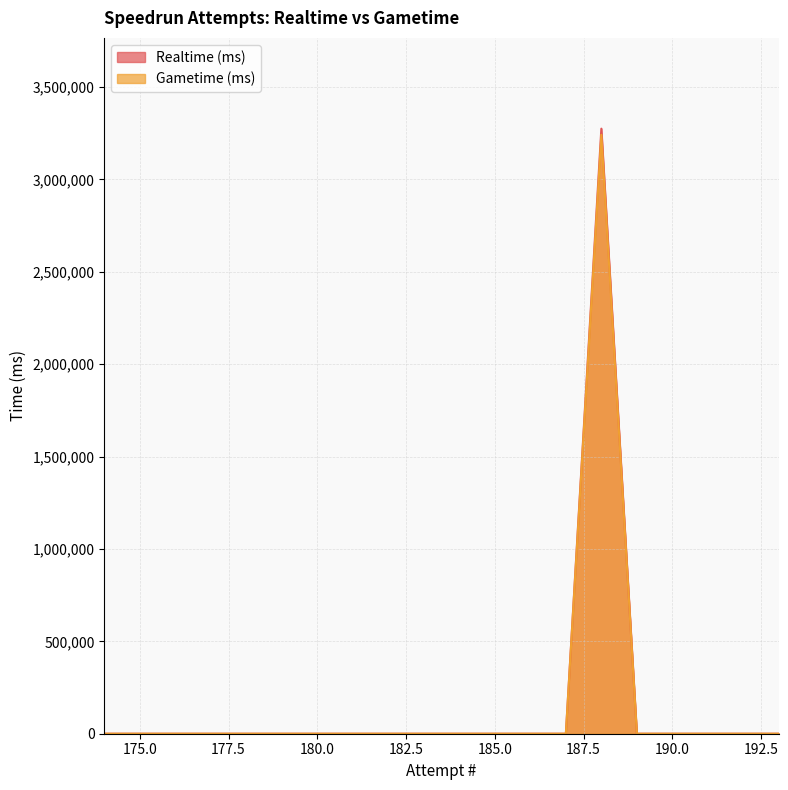

What is the highest value of the Realtime (ms) series?

3274284